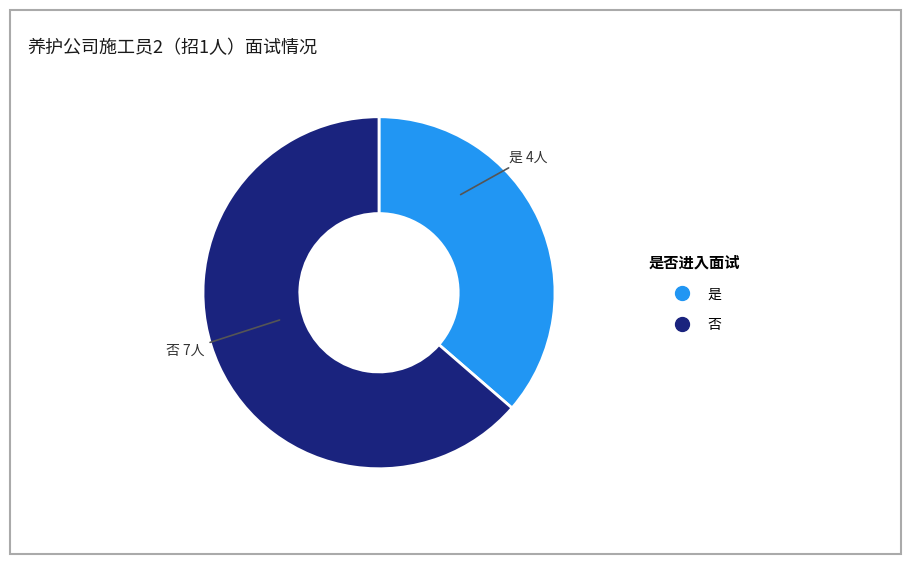

Which category has the biggest portion of the pie?

否